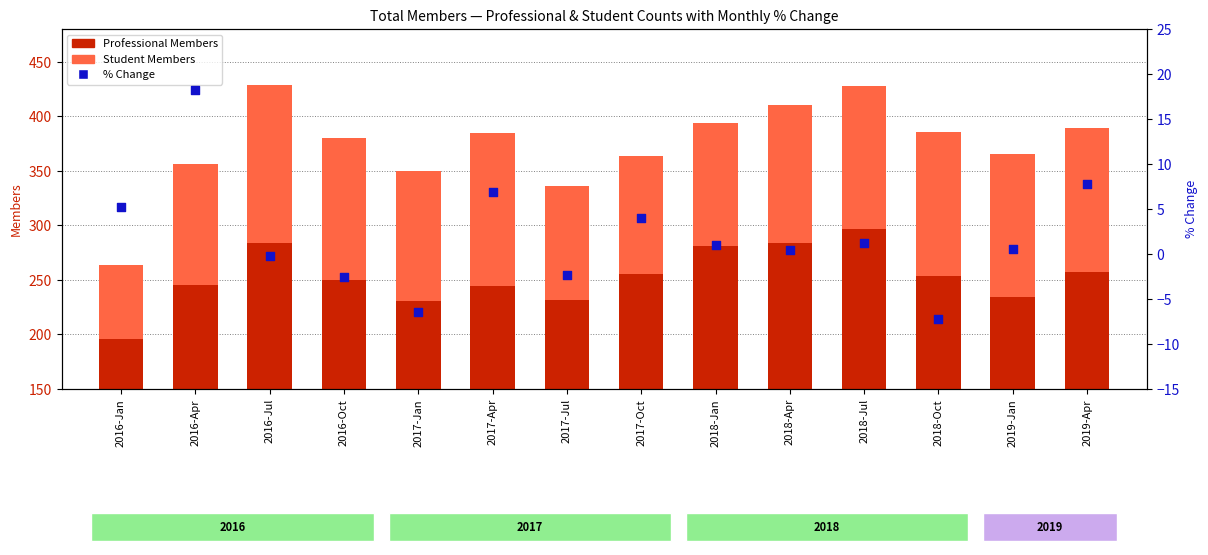

Which series contains the lowest Y value?

% Change